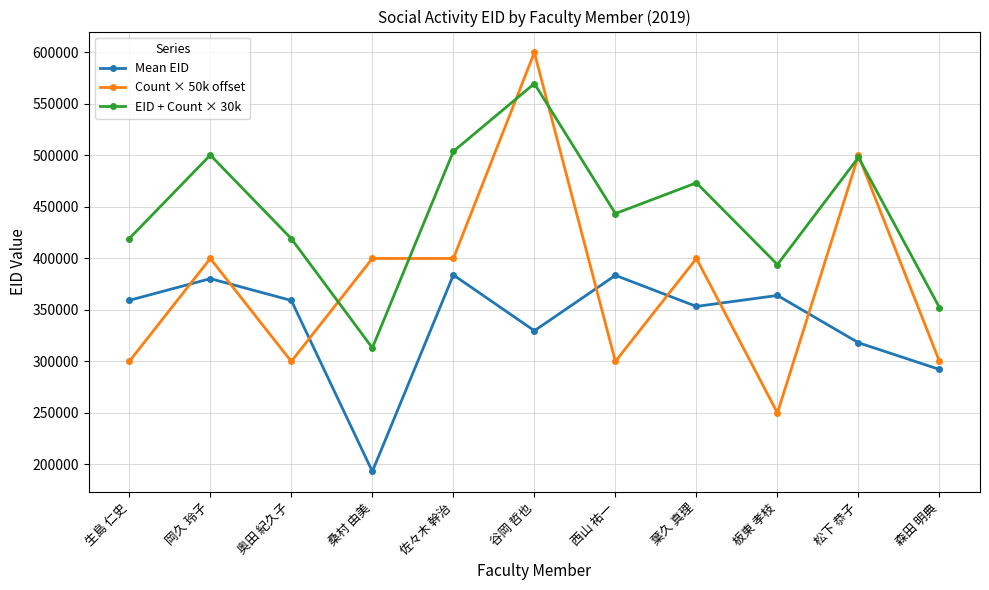

Is this an area chart (filled region under the line)?

No